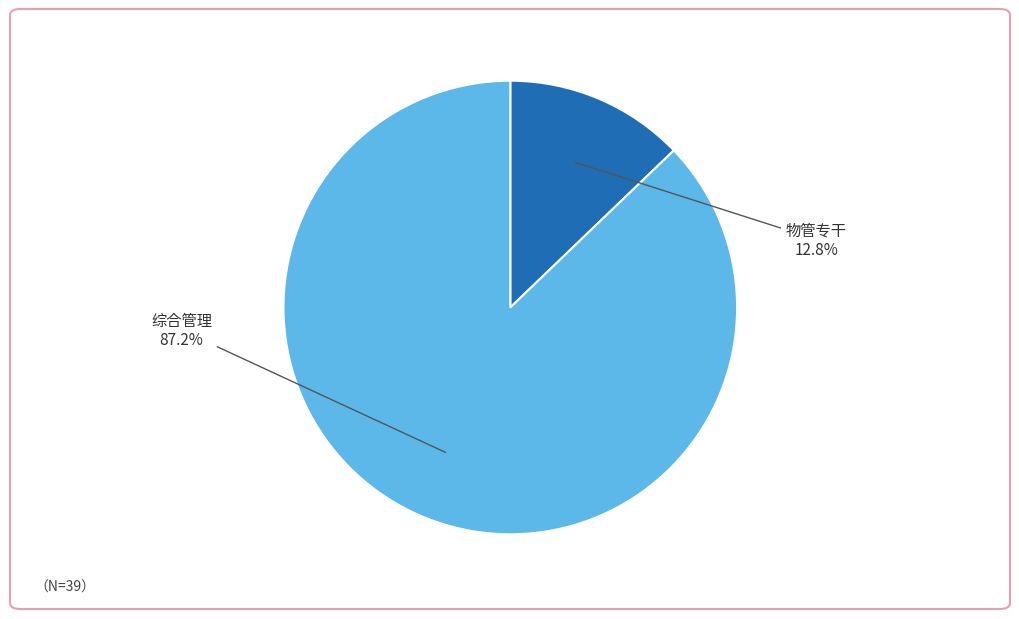

Is there any slice that represents more than half of the pie?

Yes